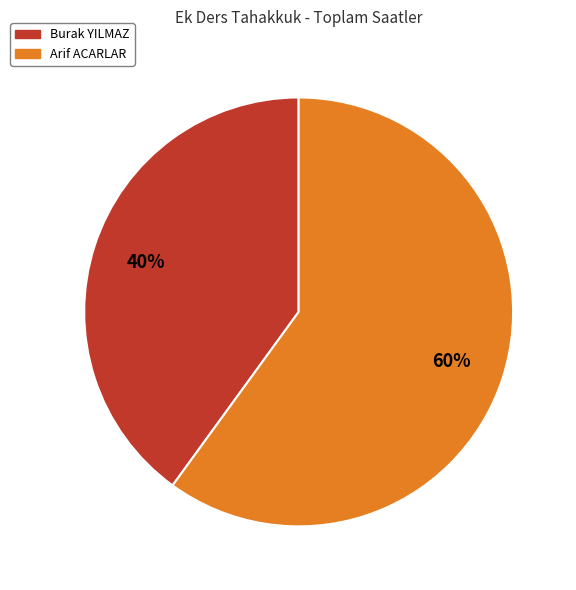

How many slices are in this pie chart?

2